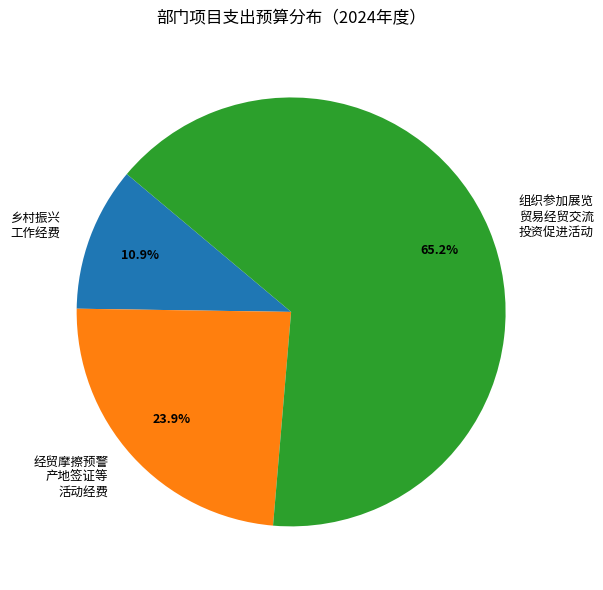

Which has a higher value, 乡村振兴 工作经费 or 组织参加展览 贸易经贸交流 投资促进活动?

组织参加展览 贸易经贸交流 投资促进活动